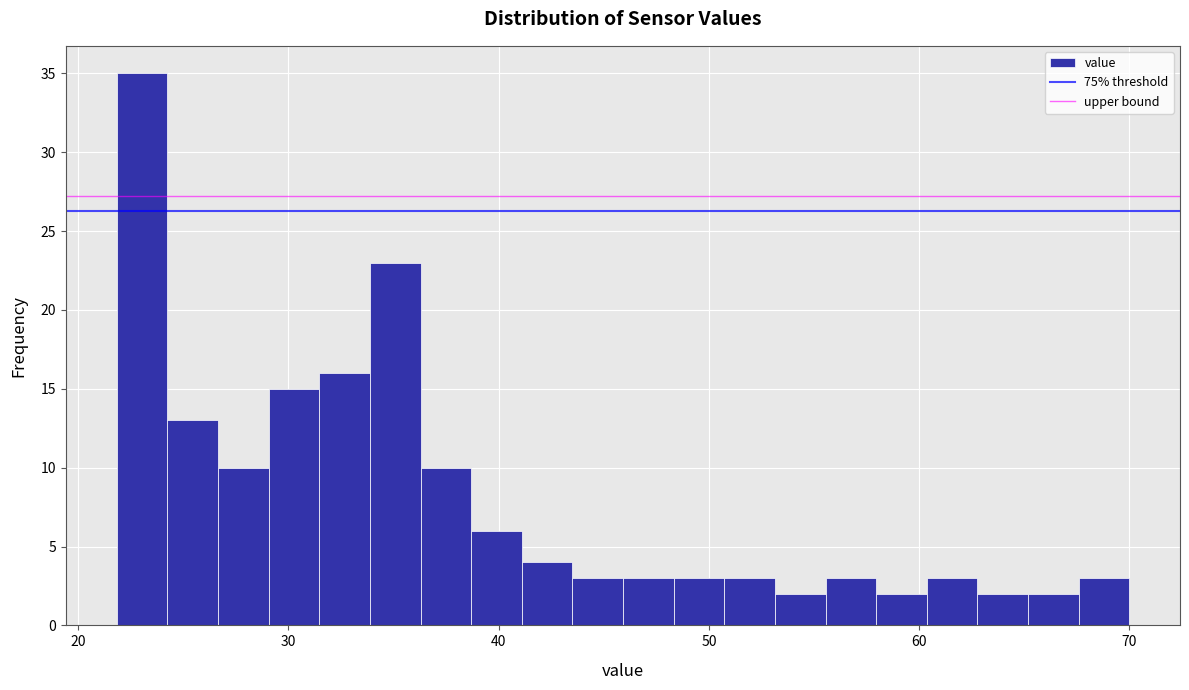

Around what value on the x-axis is the tallest bar? Give the approximate position of its centre, as read against the axis.

23